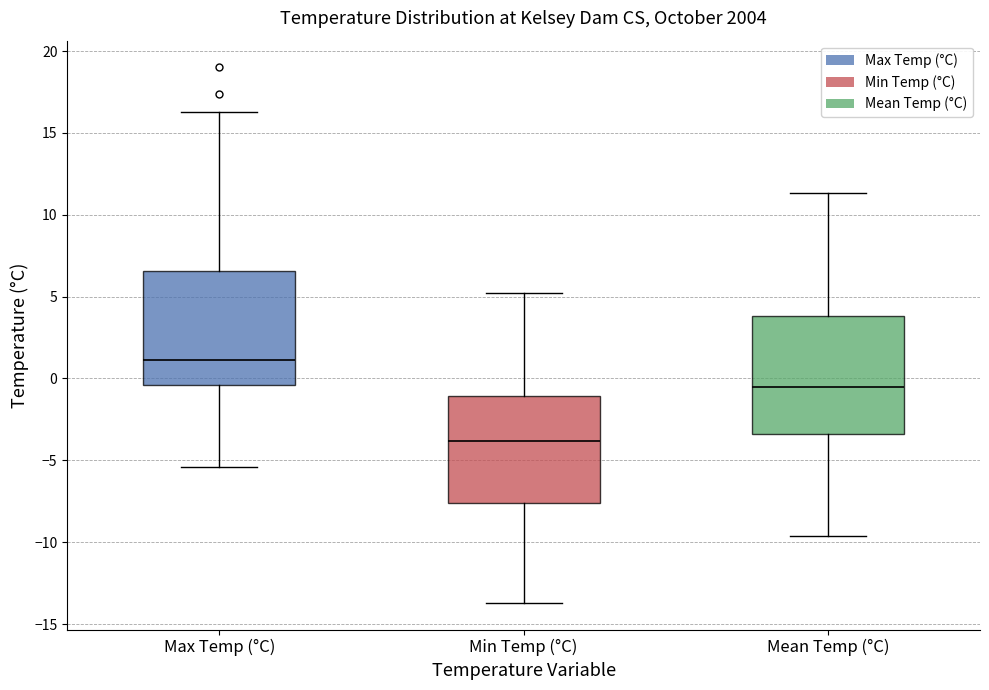

Reading left to right, transcribe this box plot: for each box, give where its median line is, the range the box spans, and where its two whiskers end, as read against the y-axis. The values are not printed on the chart, so give them approximately, as read against the axis.

Max Temp (°C): median 1.0, box -0.5 to 6.5, whiskers -5.5 to 16.5
Min Temp (°C): median -4.0, box -7.5 to -1.0, whiskers -13.5 to 5.0
Mean Temp (°C): median -0.5, box -3.5 to 4.0, whiskers -9.5 to 11.5